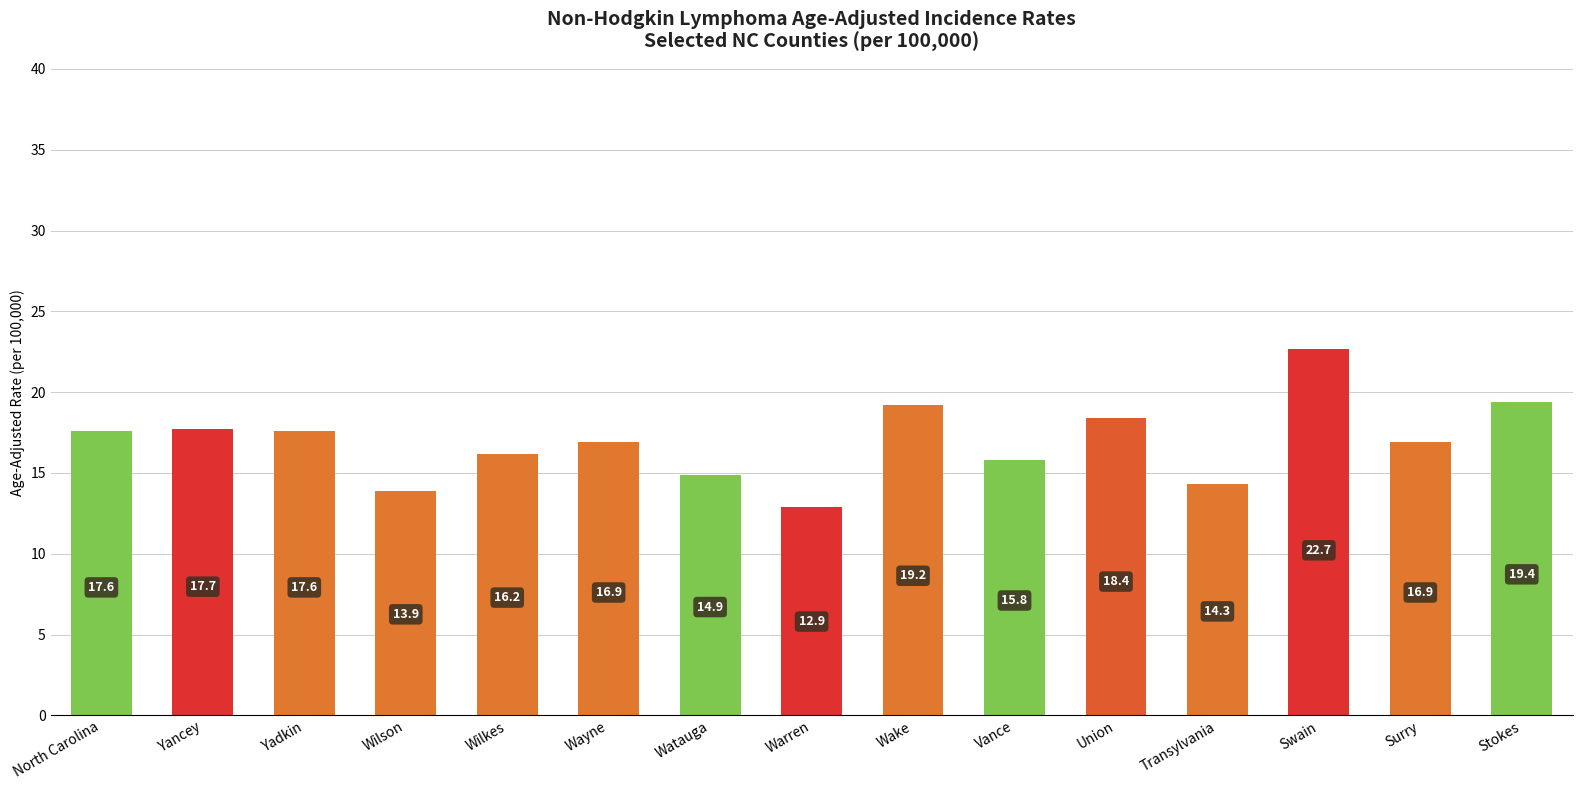

Reading left to right, extract all data points from this chart.

17.6	17.7	17.6	13.9	16.2	16.9	14.9	12.9	19.2	15.8	18.4	14.3	22.7	16.9	19.4